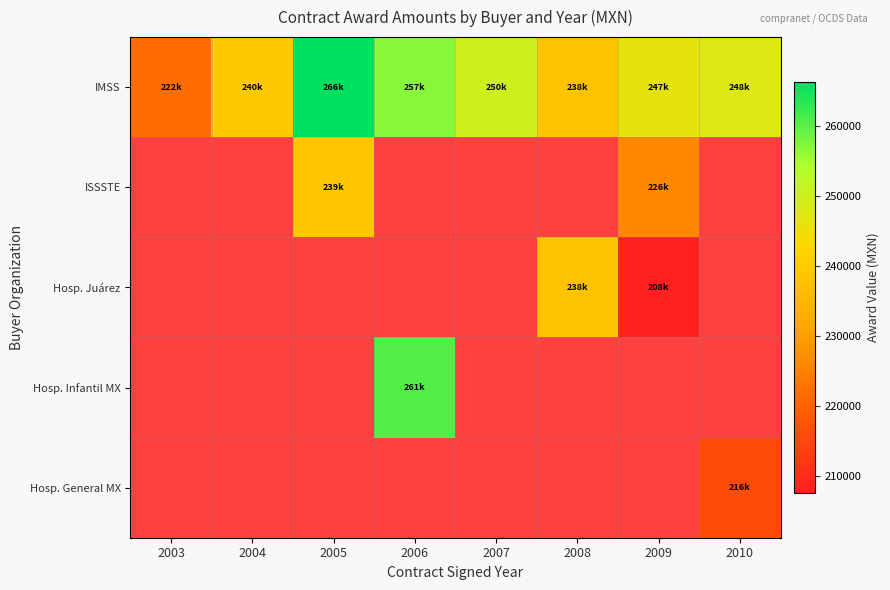

Which category has the lowest value across all series?

2003